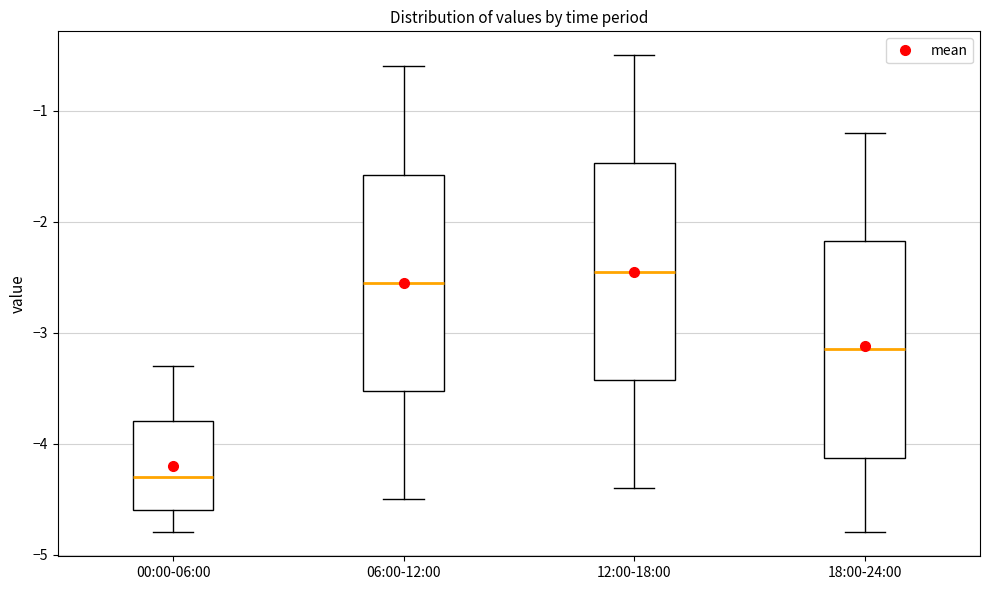

Where is the lower edge of the box for 06:00-12:00 on the y-axis? The values are not printed on the chart, so give them approximately, as read against the axis.

-3.5